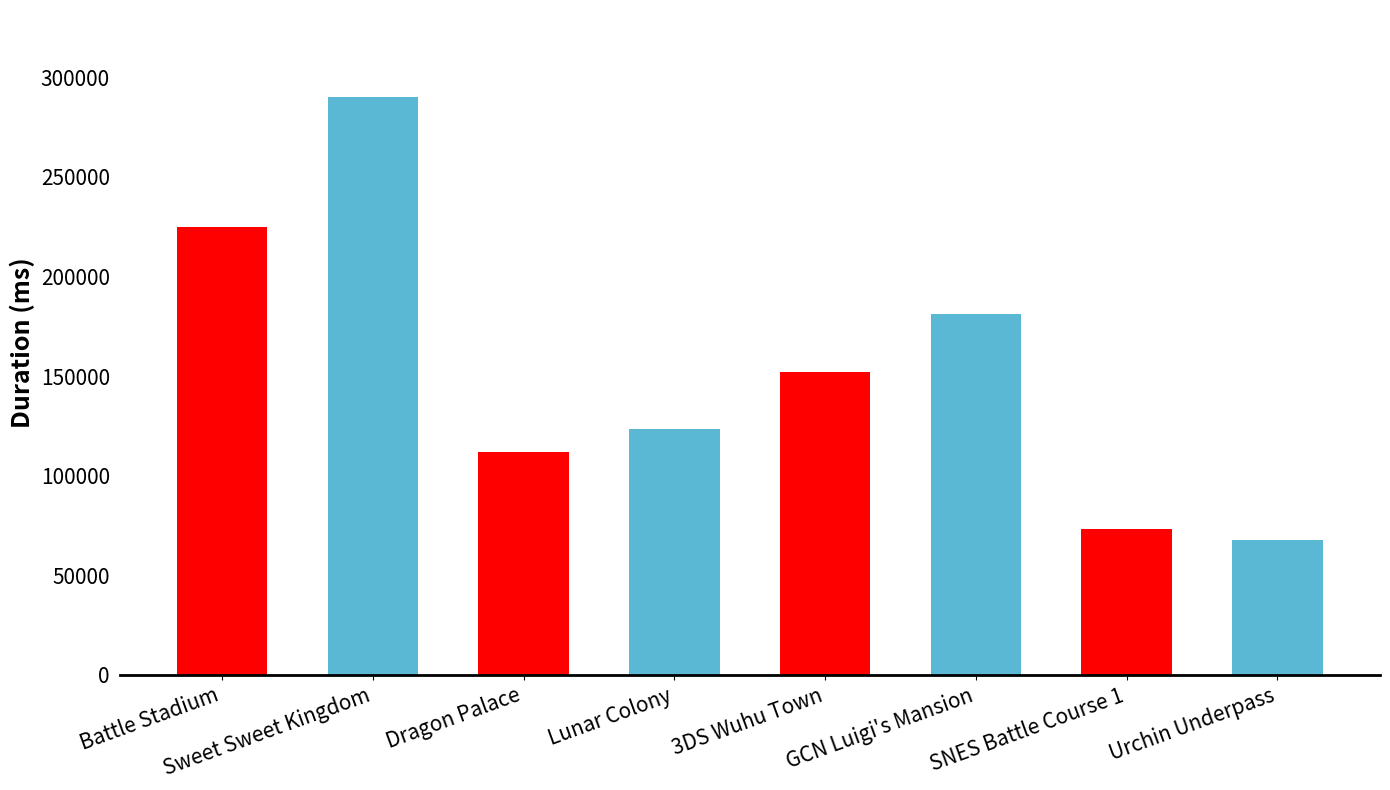

Reading right to left, transcribe all the data shown in this chart.

Urchin Underpass=67970	SNES Battle Course 1=73113	GCN Luigi's Mansion=181237	3DS Wuhu Town=151846	Lunar Colony=123686	Dragon Palace=111898	Sweet Sweet Kingdom=290222	Battle Stadium=224665